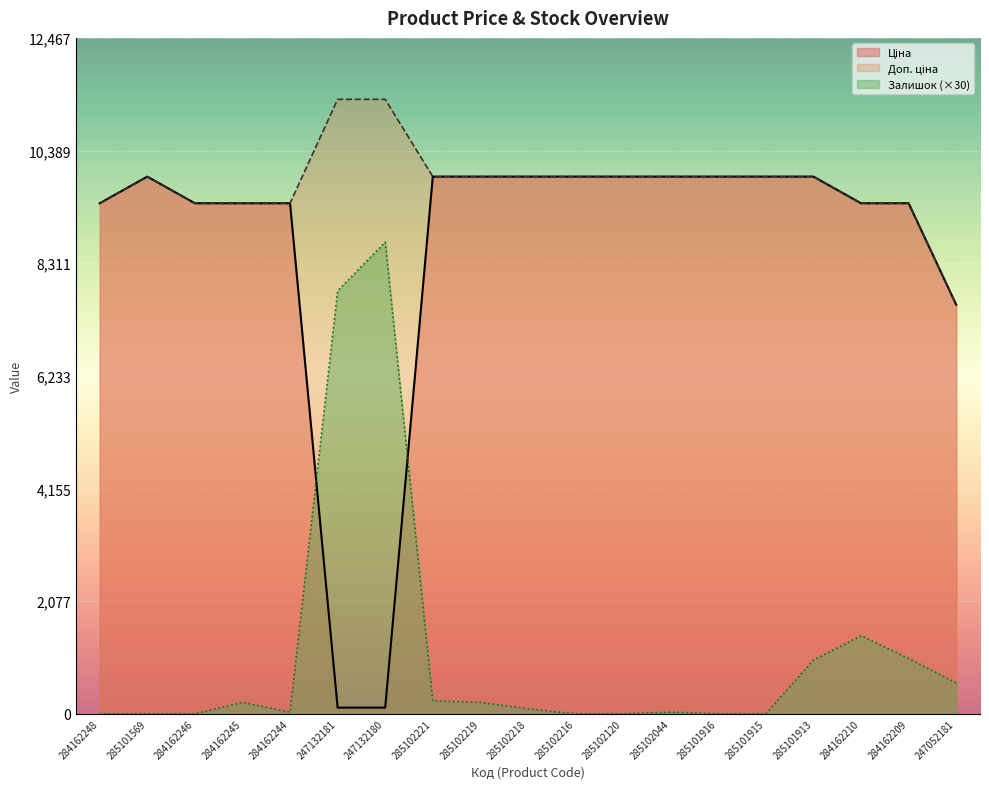

How many values in the Залишок series exceed 90?

9